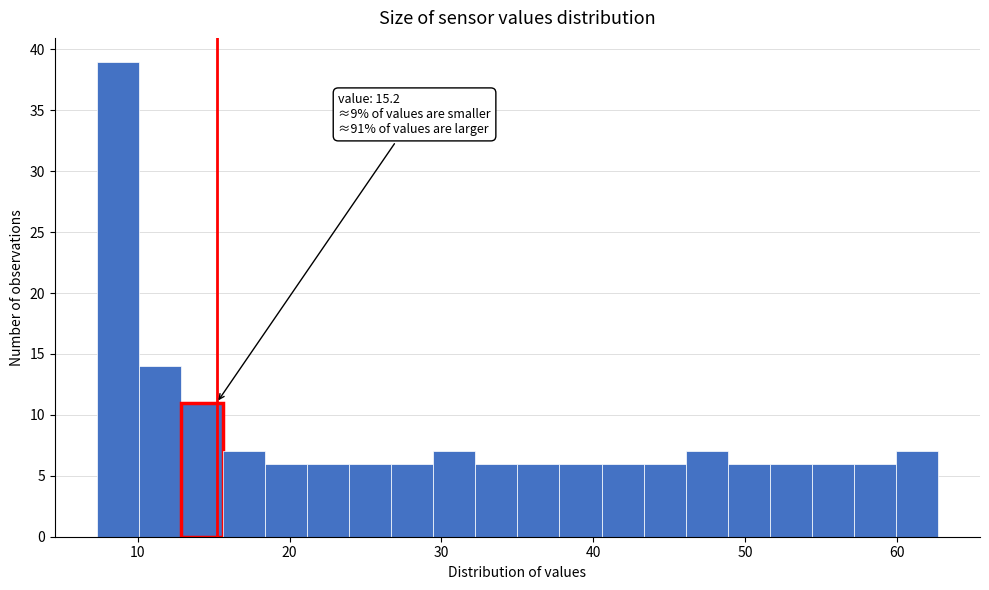

Around what value on the x-axis is the tallest bar? Give the approximate position of its centre, as read against the axis.

9